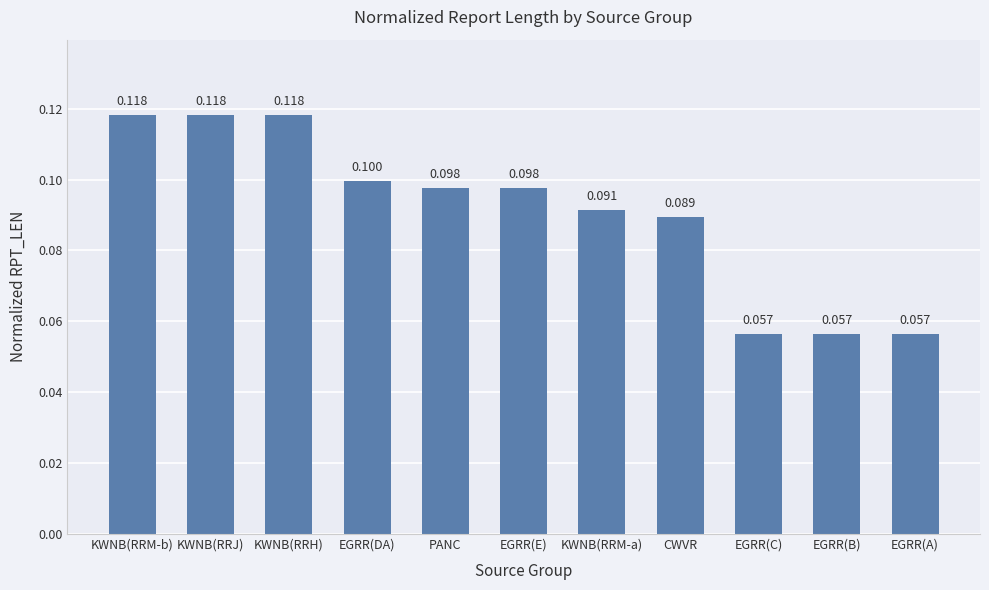

Reading left to right, extract all data points from this chart.

KWNB(RRM-b)=0.1	KWNB(RRJ)=0.1	KWNB(RRH)=0.1	EGRR(DA)=0.1	PANC=0.1	EGRR(E)=0.1	KWNB(RRM-a)=0.1	CWVR=0.1	EGRR(C)=0.1	EGRR(B)=0.1	EGRR(A)=0.1